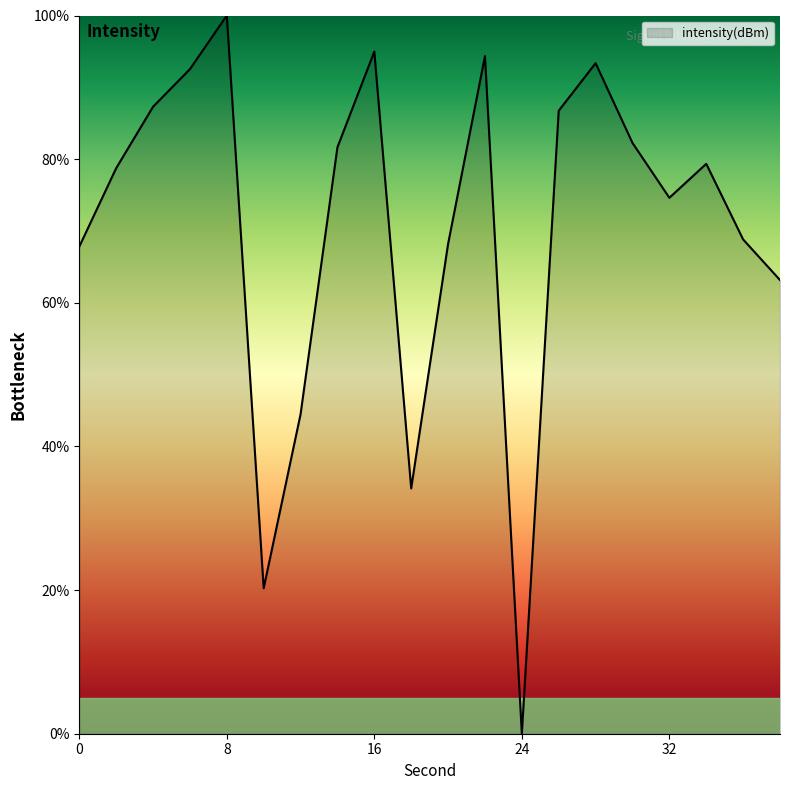

What is the maximum value shown in the chart?

100.0